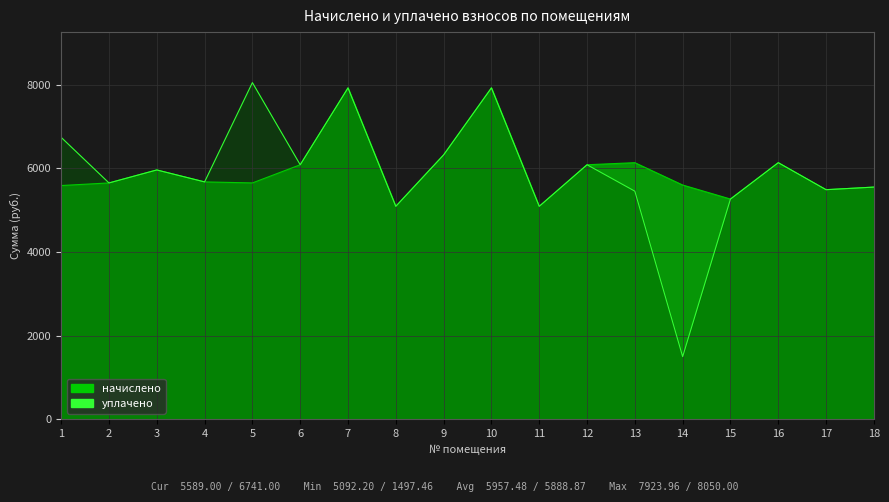

At which label is начислено closest to 6508?

9